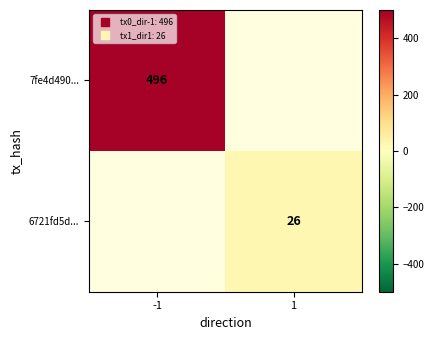

How many categories are shown in the chart?

2